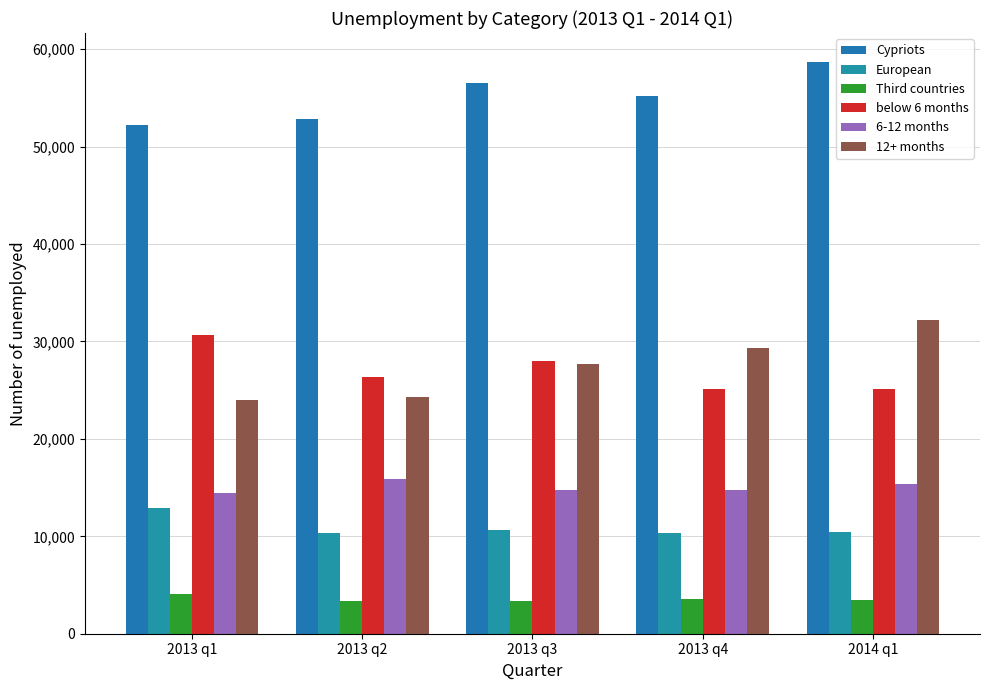

At which label does 12+ months first exceed 27725?

2013 q4